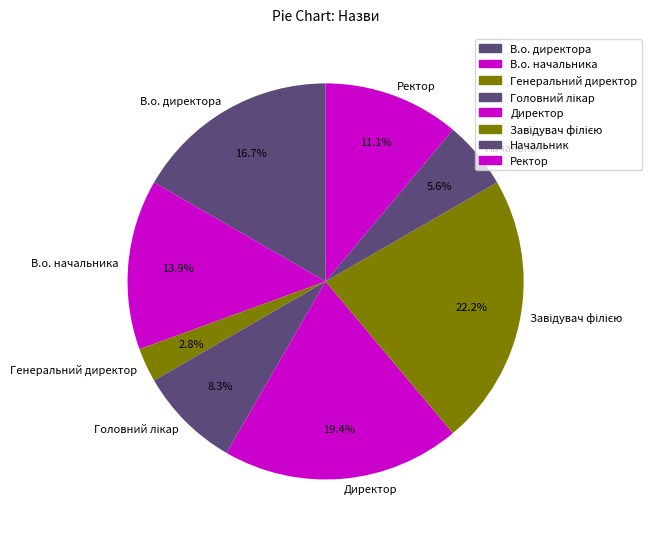

What percentage is the Ректор slice, to the nearest percent?

11%